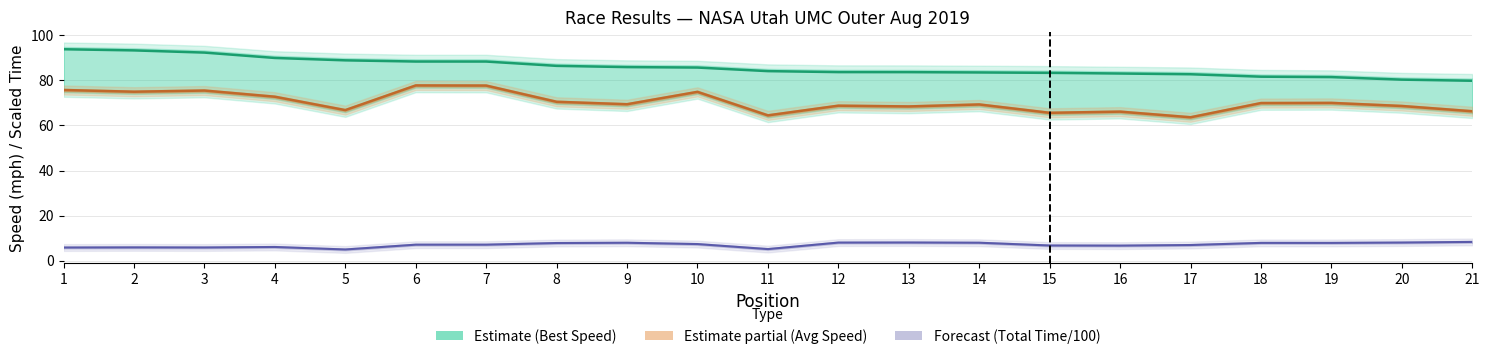

What is the sum of the Best Speed values at 10 and 19?

167.2